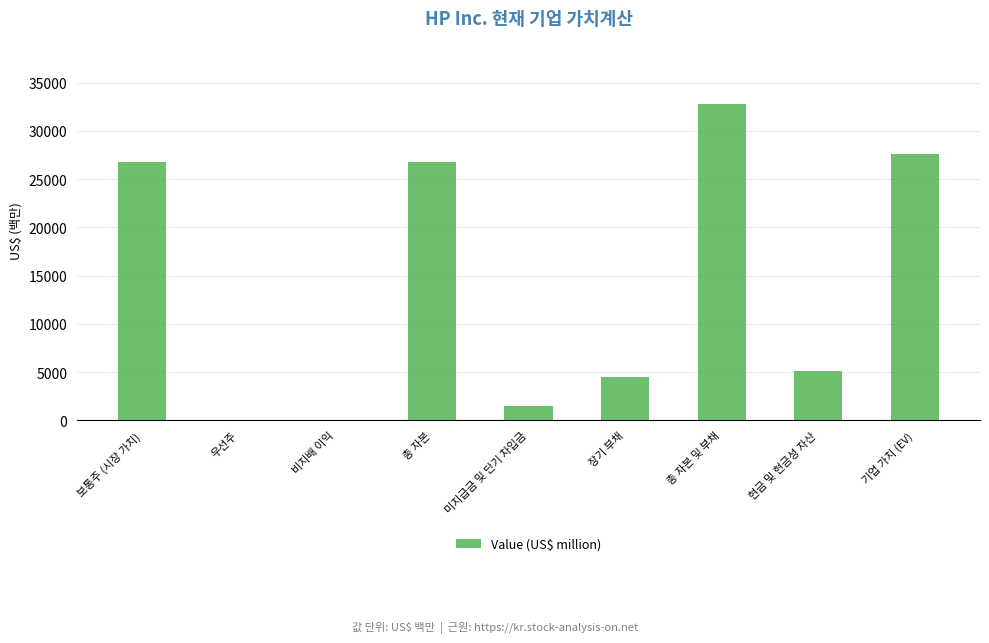

What is the sum of all values?

125193